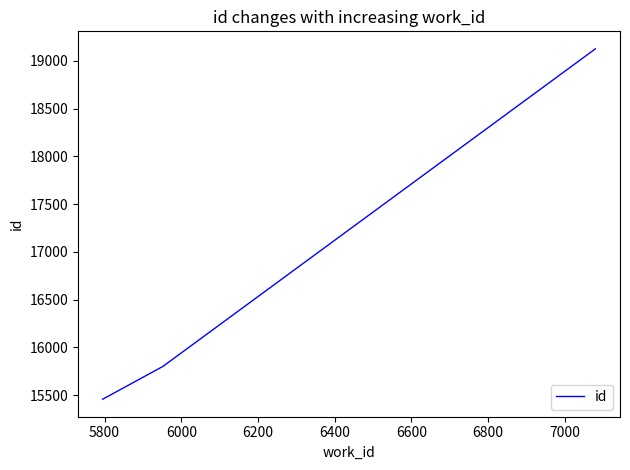

Count the number of data series in this chart.

1